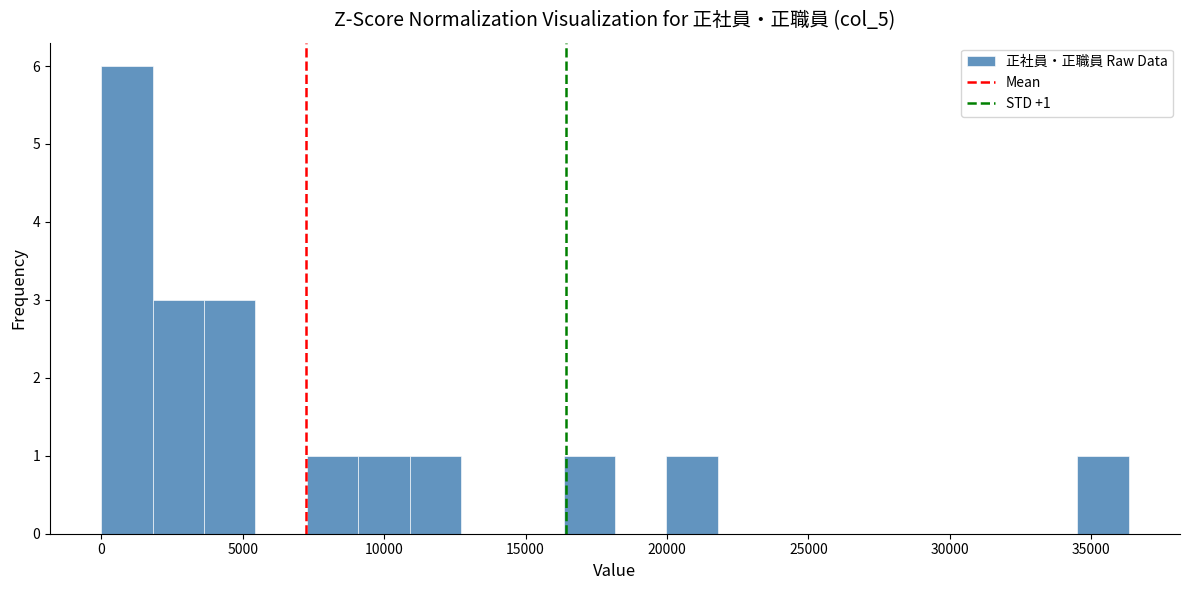

Around what value on the x-axis is the tallest bar? Give the approximate position of its centre, as read against the axis.

1000